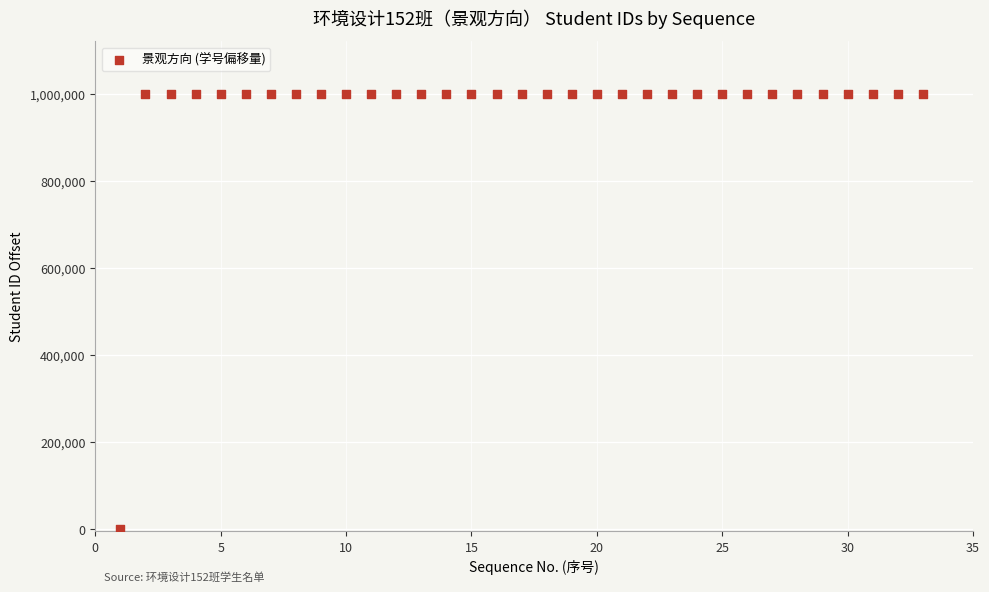

What is the range of X values (max minus min)?

32